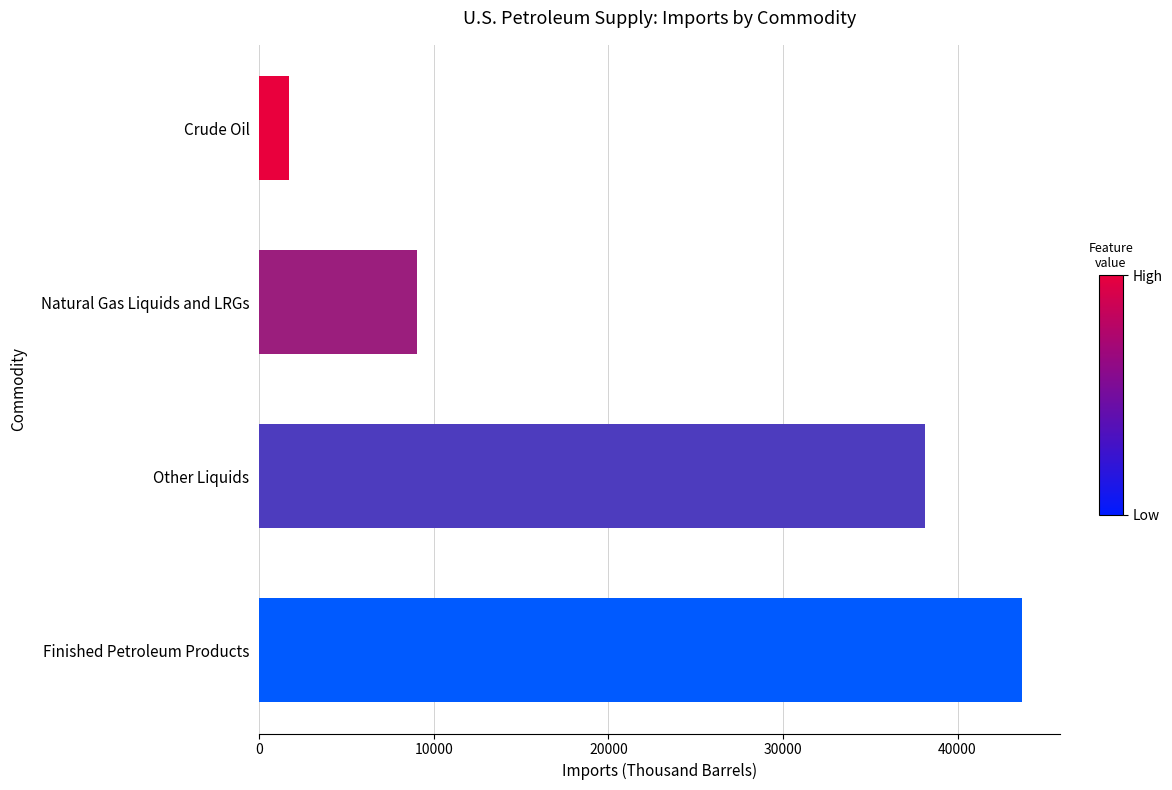

Are the bars horizontal?

Yes